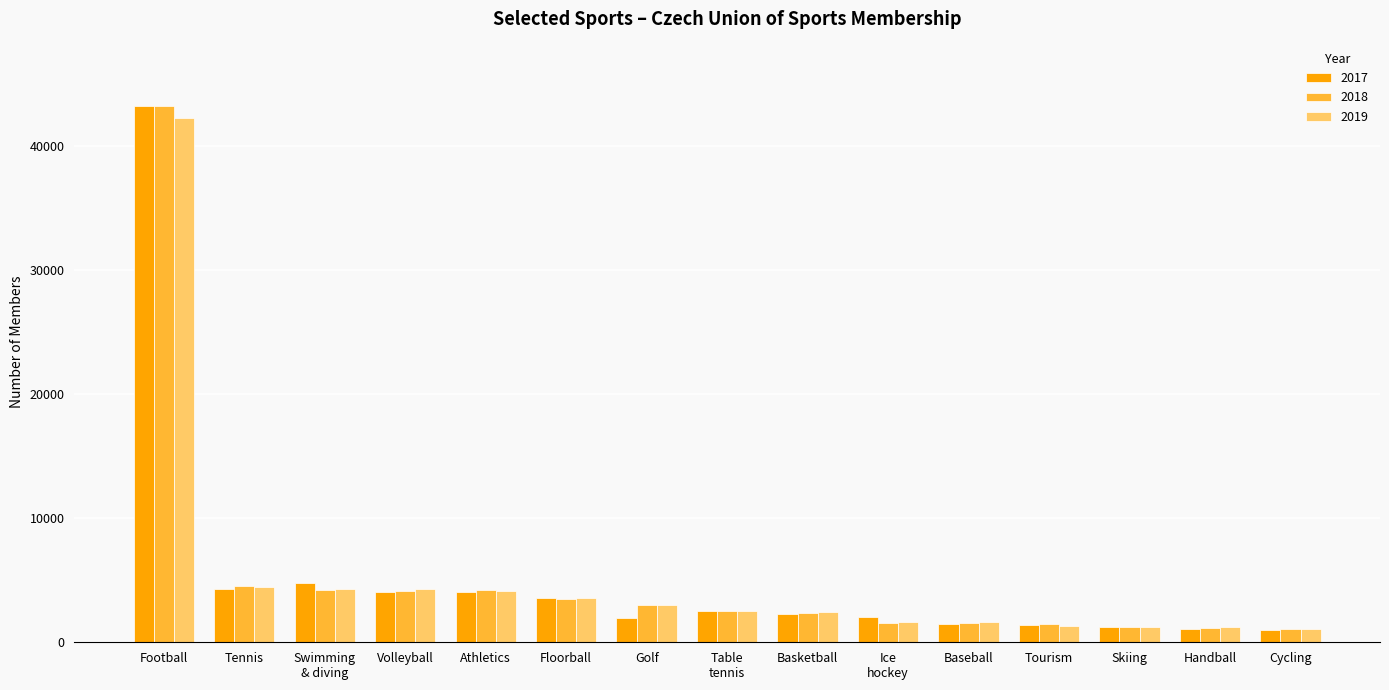

What is the average value of the 2018 series?

5316